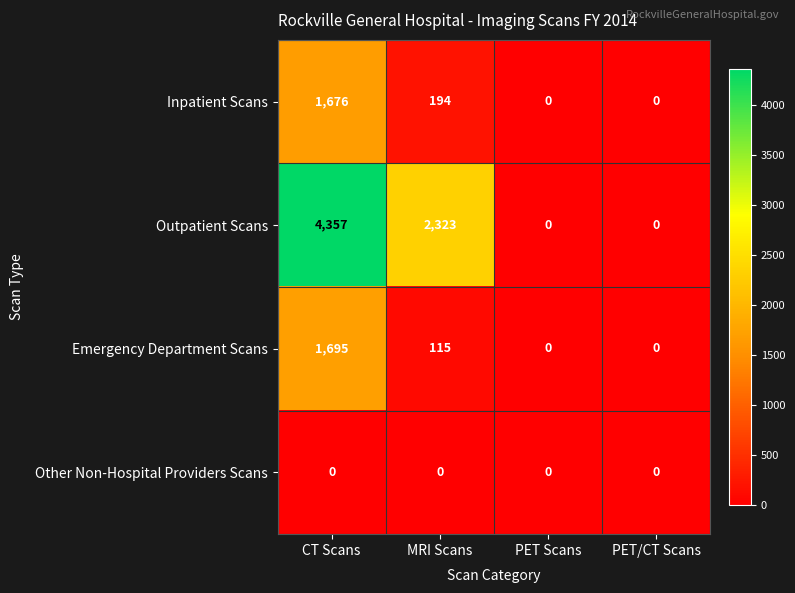

True or false: Inpatient Scans has a value of 0 at PET/CT Scans.

True